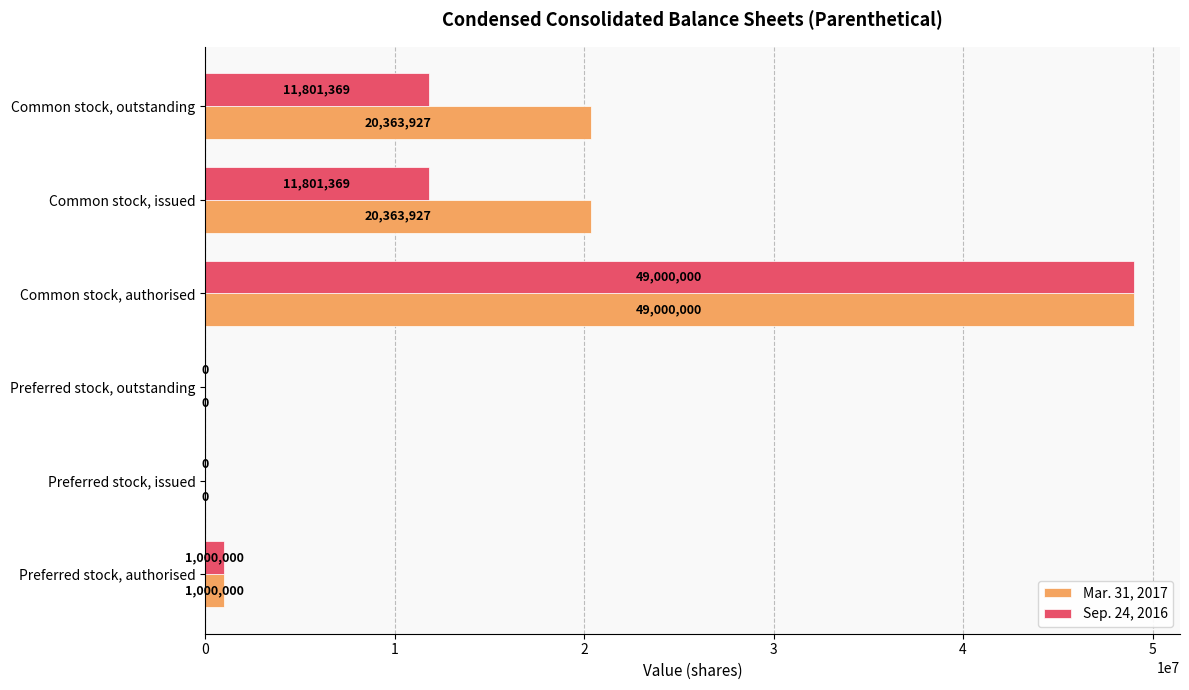

Which series has the largest total across all categories?

Mar. 31, 2017